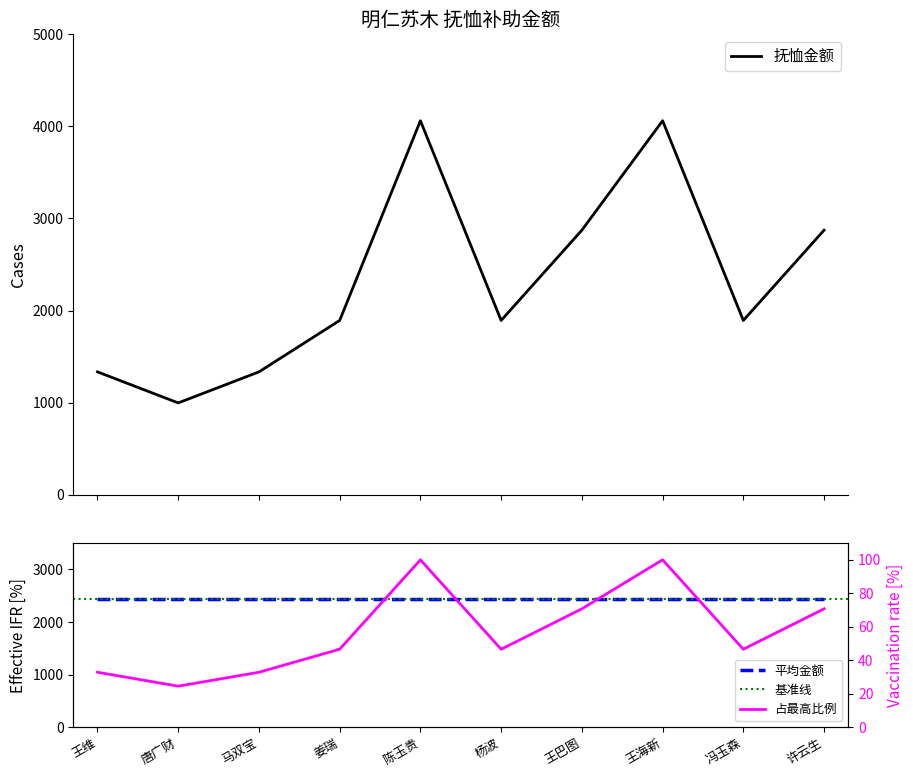

The value at 杨波 is 1892.5. True or false?

True